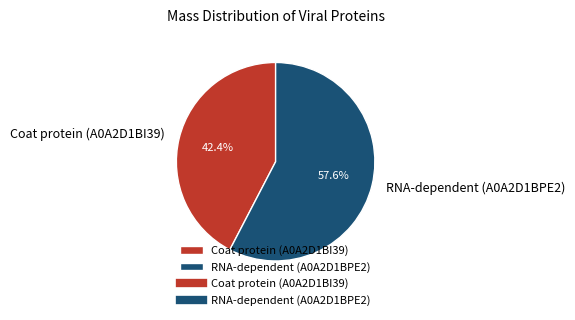

Count the number of slices in the pie.

2